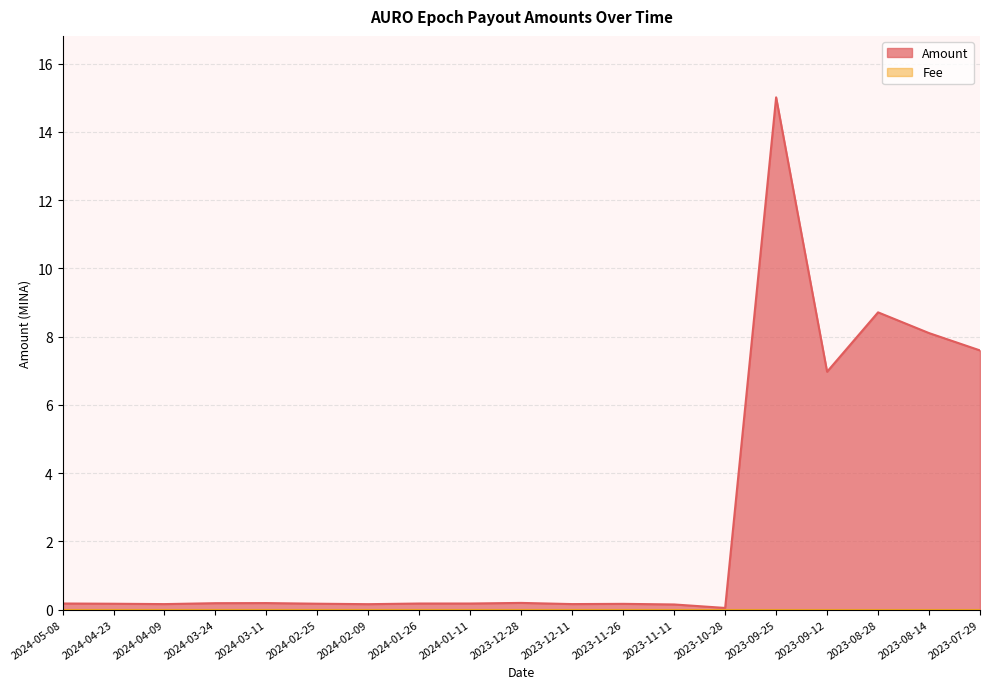

Count the number of data series in this chart.

2